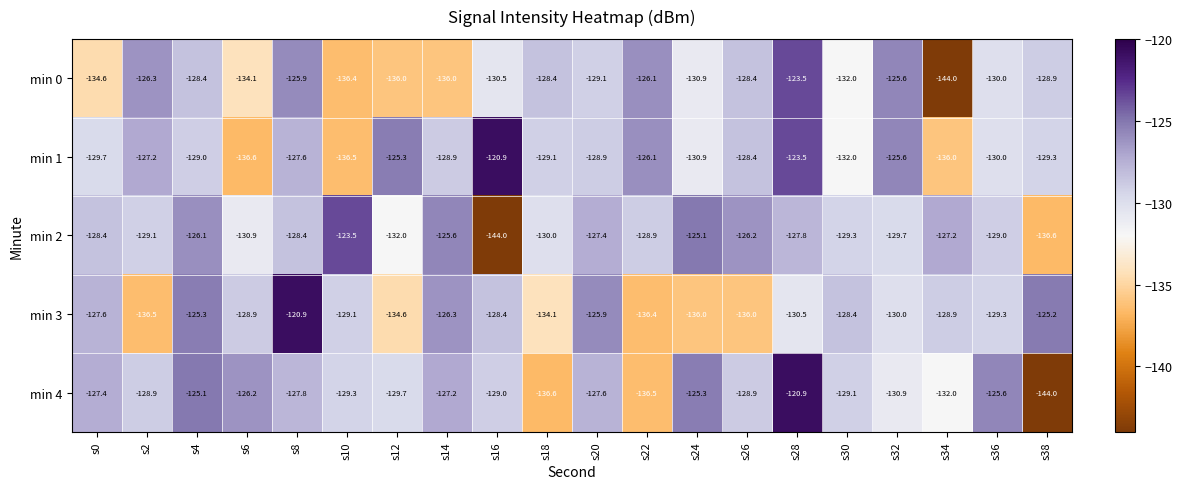

At which label does min 4 reach its minimum?

s38